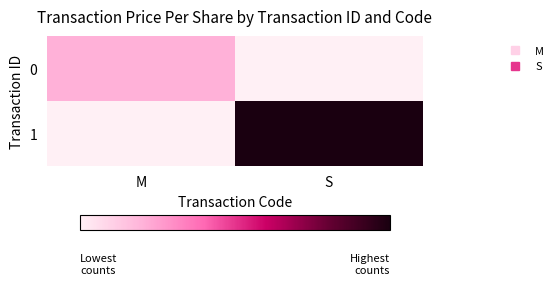

Reading left to right, what are all the values shown in this chart?

0: M=5.1	S=0.0
1: M=0.0	S=25.1